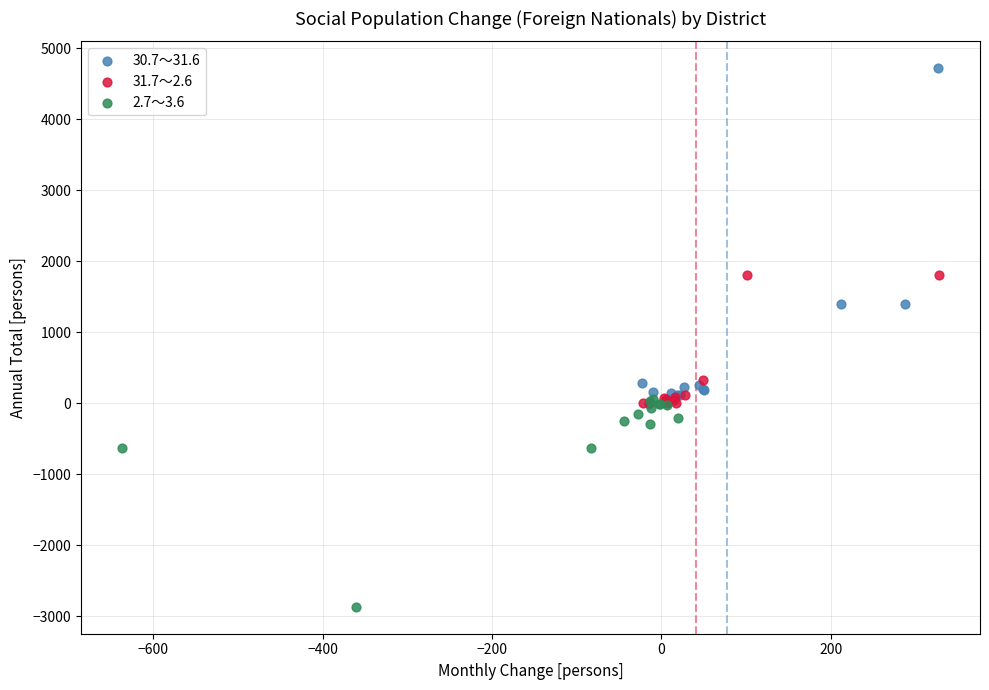

Which series has the widest spread of Y values?

30.7～31.6